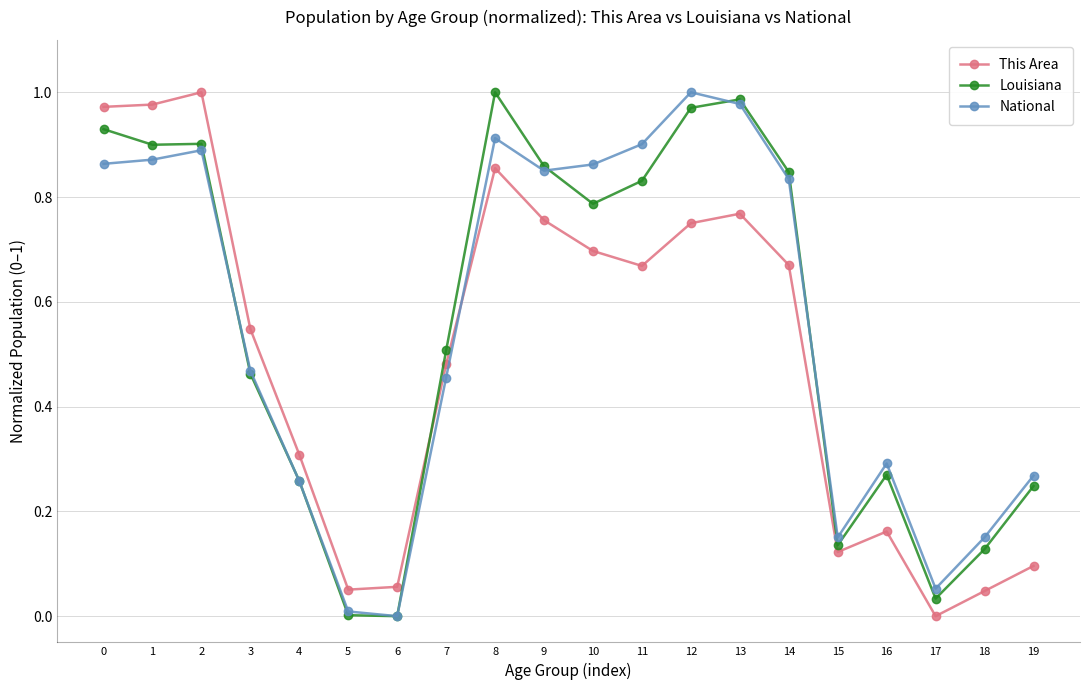

How many times do This Area and Louisiana cross each other?

1